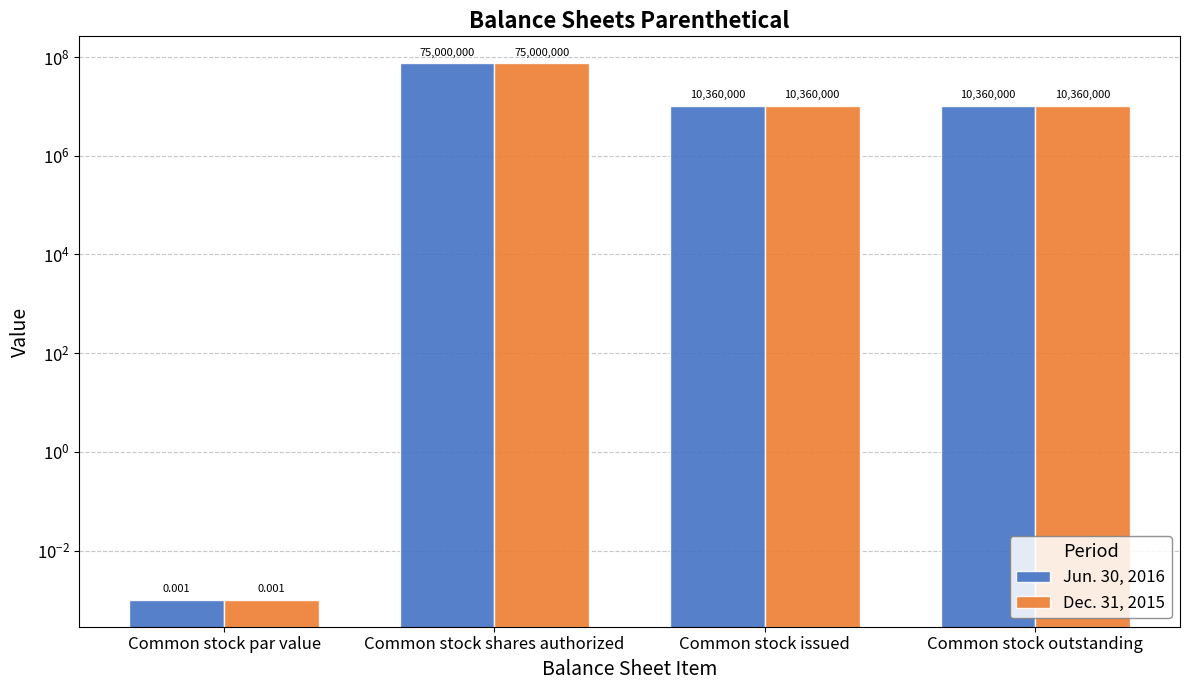

How many data points in Jun. 30, 2016 are above 10360000?

1